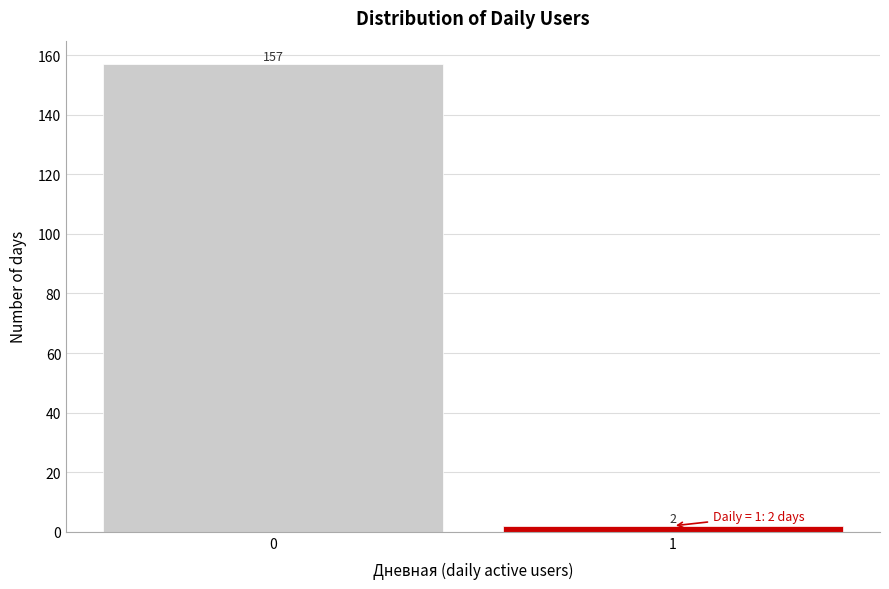

Reading left to right, extract all data points from this chart.

0=157	1=2